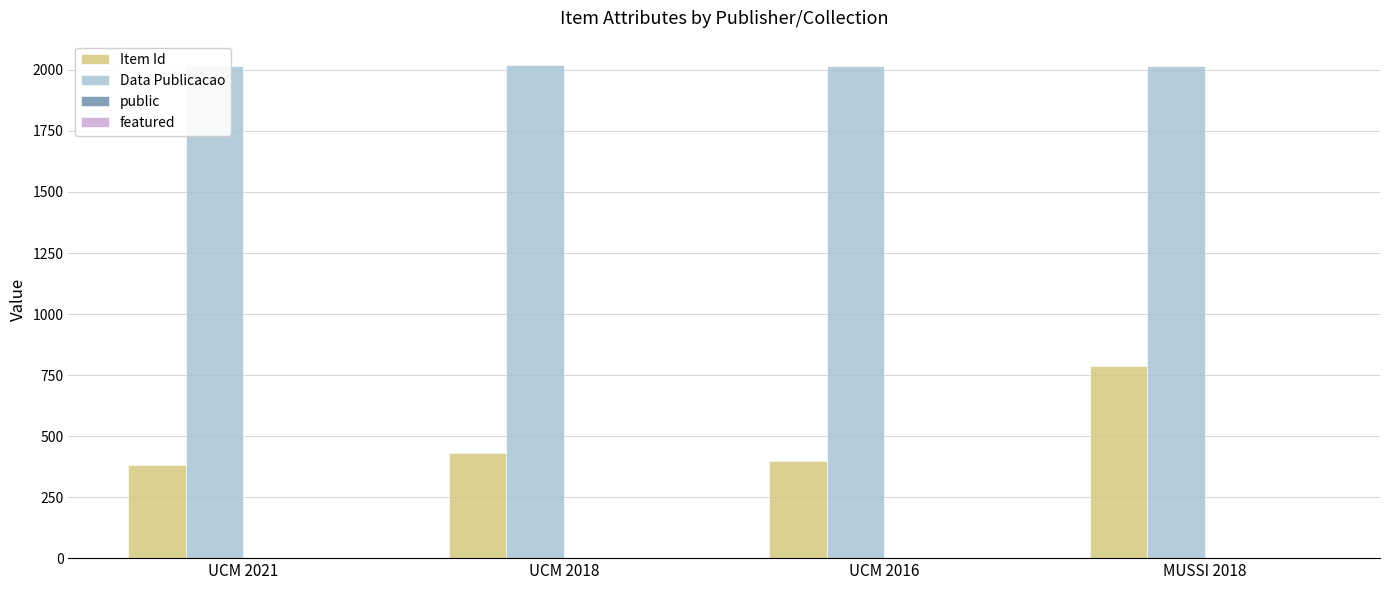

Count the number of data series in this chart.

4